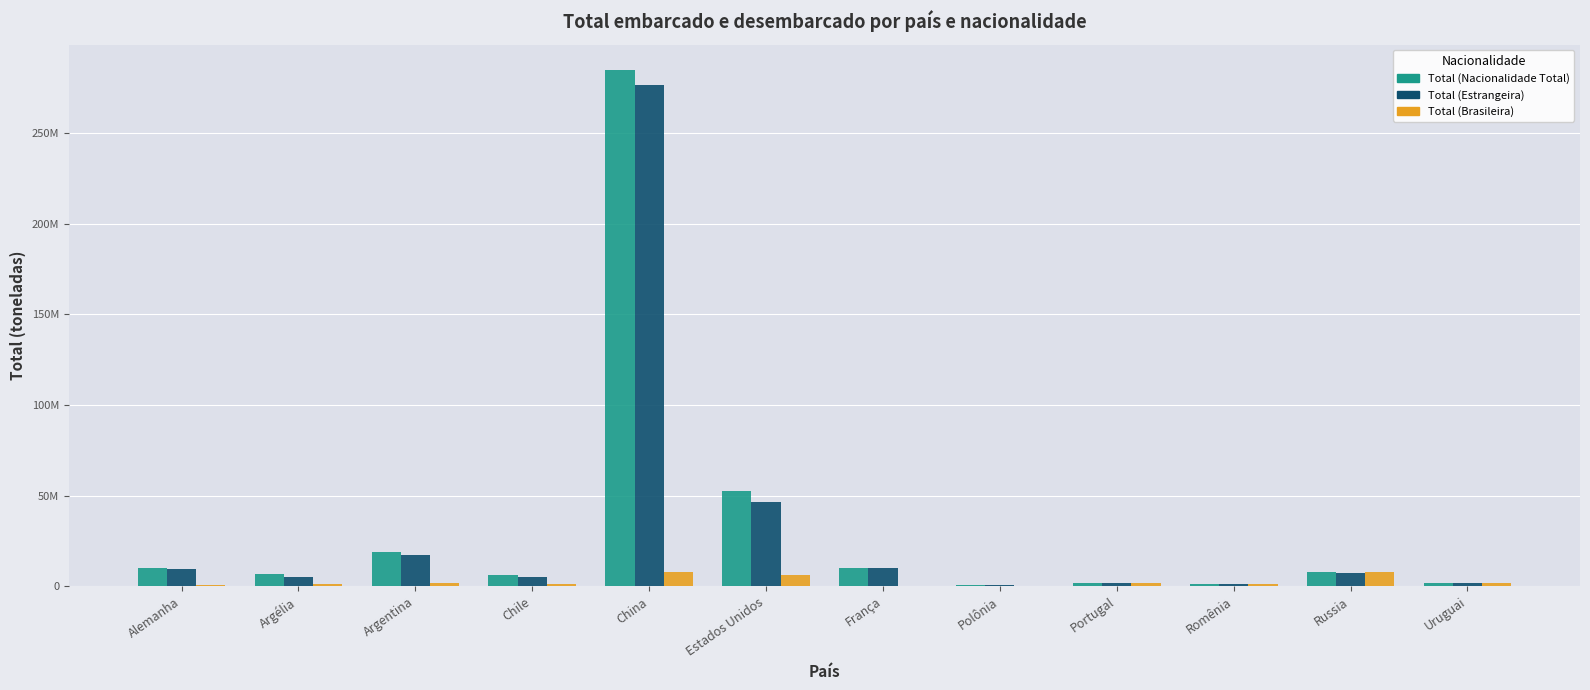

What is the label of the 7th bar from the left?

França